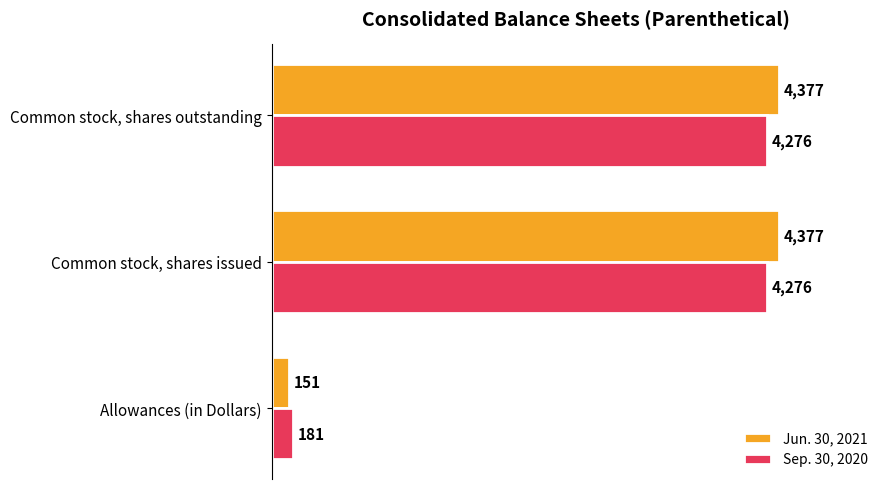

List the series in order of their overall mean, lowest first.

Sep. 30, 2020, Jun. 30, 2021